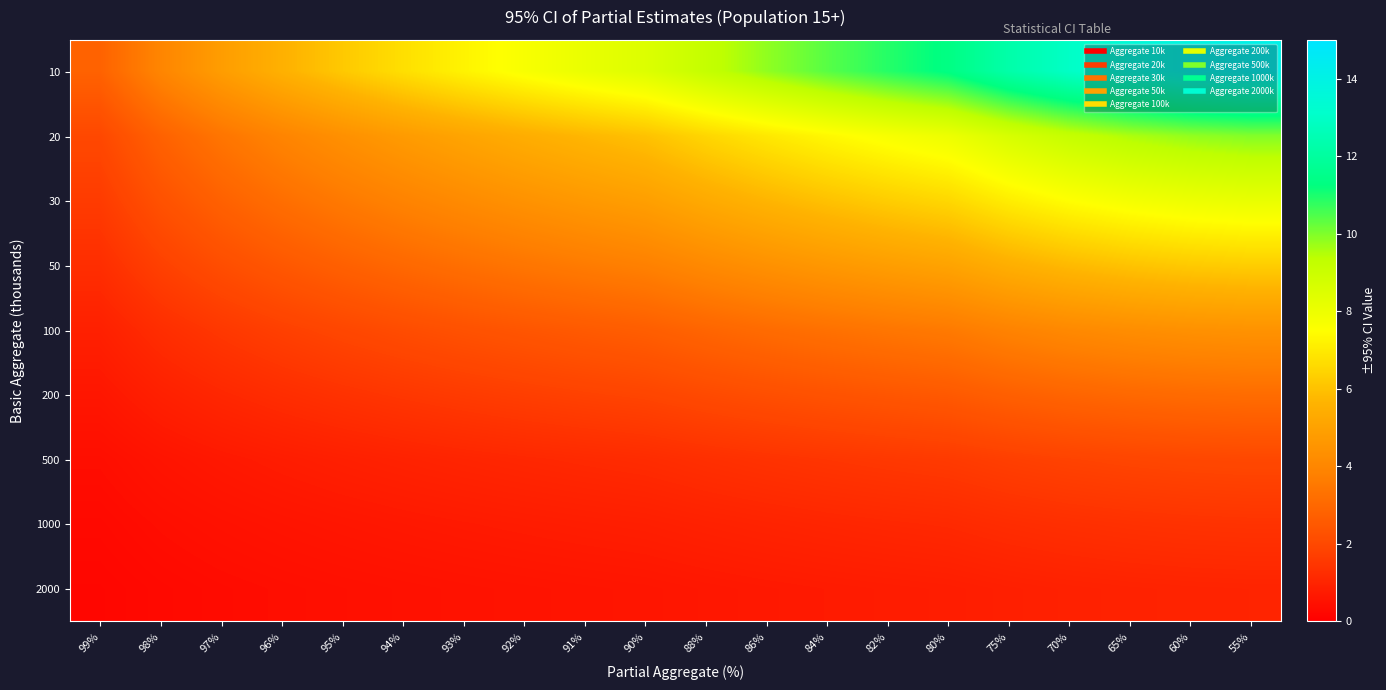

Reading left to right, extract all data points from this chart.

10: 99%=2.8	98%=4.0	97%=4.8	96%=5.6	95%=6.2	94%=6.7	93%=7.2	92%=7.7	91%=8.1	90%=8.5	88%=9.2	86%=9.8	84%=10.4	82%=10.9	80%=11.3	75%=12.3	70%=13.0	65%=13.5	60%=13.9	55%=14.1
20: 99%=2.0	98%=2.8	97%=3.4	96%=3.9	95%=4.4	94%=4.8	93%=5.1	92%=5.4	91%=5.7	90%=6.0	88%=6.5	86%=7.0	84%=7.3	82%=7.7	80%=8.0	75%=8.7	70%=9.2	65%=9.6	60%=9.8	55%=10.0
30: 99%=1.6	98%=2.3	97%=2.8	96%=3.2	95%=3.6	94%=3.9	93%=4.2	92%=4.4	91%=4.7	90%=4.9	88%=5.3	86%=5.7	84%=6.0	82%=6.3	80%=6.5	75%=7.1	70%=7.5	65%=7.8	60%=8.0	55%=8.1
50: 99%=1.3	98%=1.8	97%=2.2	96%=2.5	95%=2.8	94%=3.0	93%=3.2	92%=3.4	91%=3.6	90%=3.8	88%=4.1	86%=4.4	84%=4.6	82%=4.9	80%=5.1	75%=5.5	70%=5.8	65%=6.0	60%=6.2	55%=6.3
100: 99%=0.9	98%=1.3	97%=1.5	96%=1.8	95%=2.0	94%=2.1	93%=2.3	92%=2.4	91%=2.6	90%=2.7	88%=2.9	86%=3.1	84%=3.3	82%=3.4	80%=3.6	75%=3.9	70%=4.1	65%=4.3	60%=4.4	55%=4.5
200: 99%=0.6	98%=0.9	97%=1.1	96%=1.2	95%=1.4	94%=1.5	93%=1.6	92%=1.7	91%=1.8	90%=1.9	88%=2.1	86%=2.2	84%=2.3	82%=2.4	80%=2.5	75%=2.7	70%=2.9	65%=3.0	60%=3.1	55%=3.2
500: 99%=0.4	98%=0.6	97%=0.7	96%=0.8	95%=0.9	94%=1.0	93%=1.0	92%=1.1	91%=1.1	90%=1.2	88%=1.3	86%=1.4	84%=1.5	82%=1.5	80%=1.6	75%=1.7	70%=1.8	65%=1.9	60%=2.0	55%=2.0
1000: 99%=0.3	98%=0.4	97%=0.5	96%=0.6	95%=0.6	94%=0.7	93%=0.7	92%=0.8	91%=0.8	90%=0.9	88%=0.9	86%=1.0	84%=1.0	82%=1.1	80%=1.1	75%=1.2	70%=1.3	65%=1.4	60%=1.4	55%=1.4
2000: 99%=0.2	98%=0.3	97%=0.3	96%=0.4	95%=0.4	94%=0.5	93%=0.5	92%=0.5	91%=0.6	90%=0.6	88%=0.7	86%=0.7	84%=0.7	82%=0.8	80%=0.8	75%=0.9	70%=0.9	65%=1.0	60%=1.0	55%=1.0